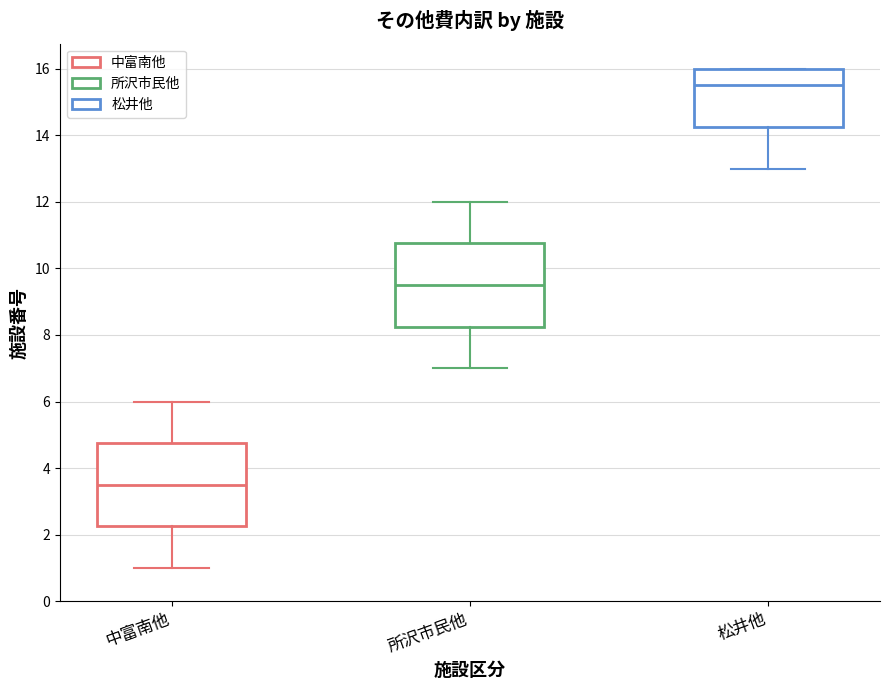

Reading left to right, transcribe this box plot: for each box, give where its median line is, the range the box spans, and where its two whiskers end, as read against the y-axis. The values are not printed on the chart, so give them approximately, as read against the axis.

中富南他: median 3.6, box 2.2 to 4.8, whiskers 1.0 to 6.0
所沢市民他: median 9.6, box 8.2 to 10.8, whiskers 7.0 to 12.0
松井他: median 15.6, box 14.2 to 16.0, whiskers 13.0 to 16.0